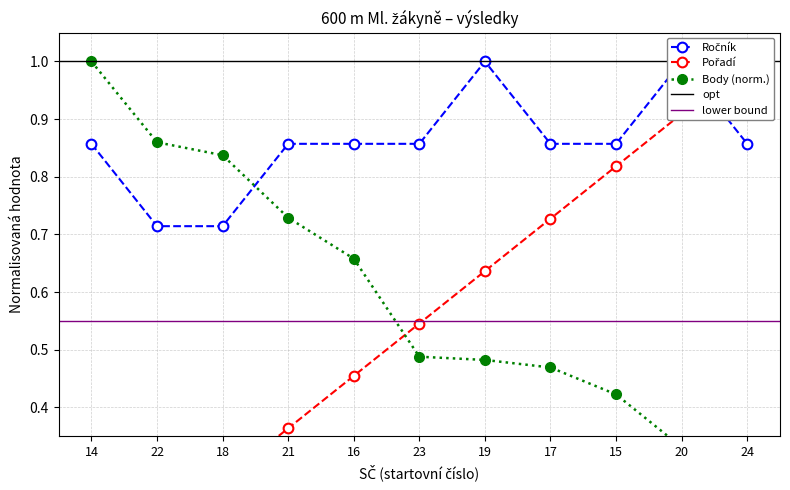

Between which two adjacent categories do Ročník and Body first intersect?

18 and 21